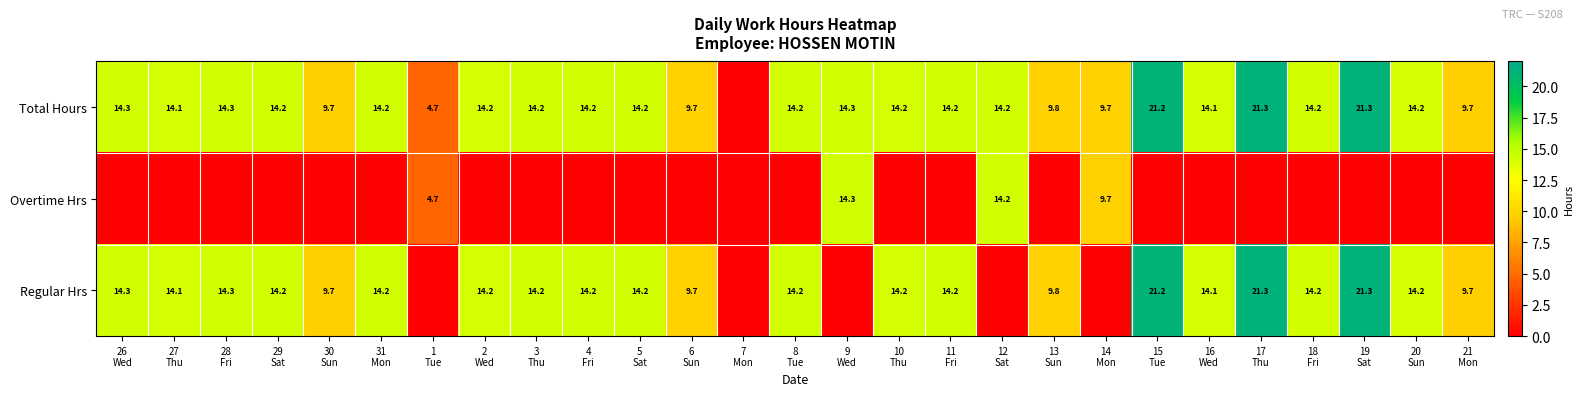

What is the highest value of the Total Hours series?

21.3